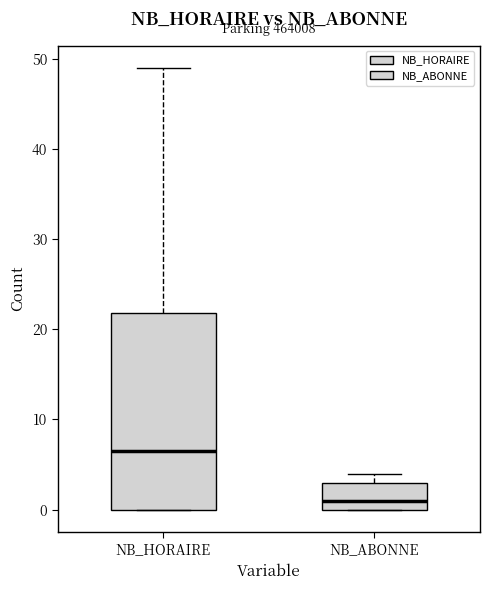

Where is the upper edge of the box for NB_HORAIRE on the y-axis? The values are not printed on the chart, so give them approximately, as read against the axis.

22